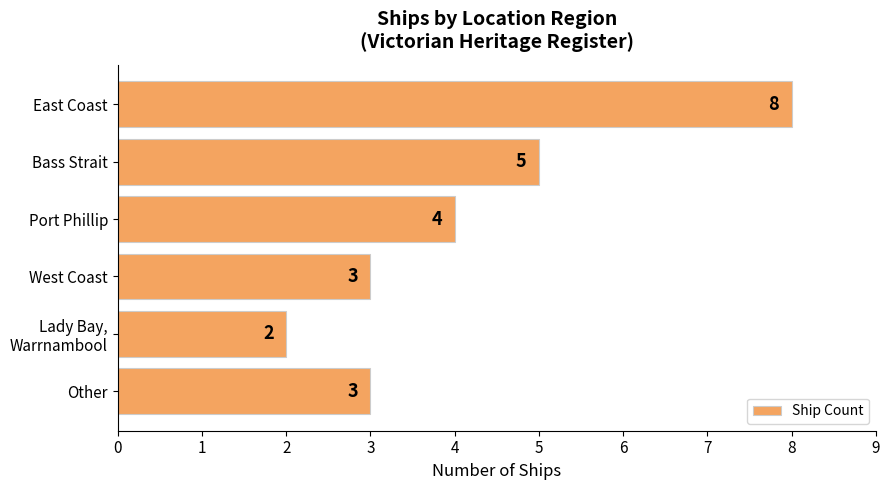

Which category has the lowest value across all series?

Lady Bay,
Warrnambool